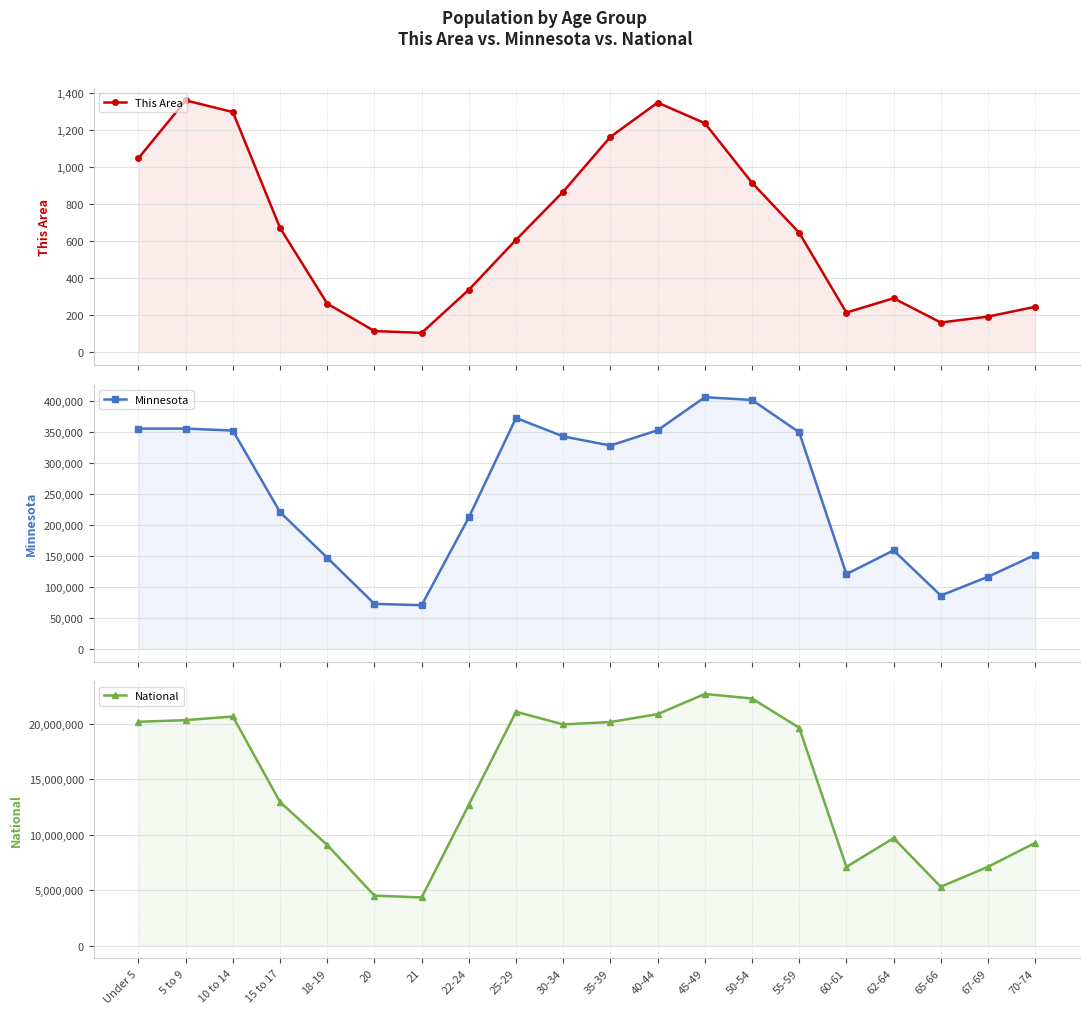

What position from the right is 21?

14